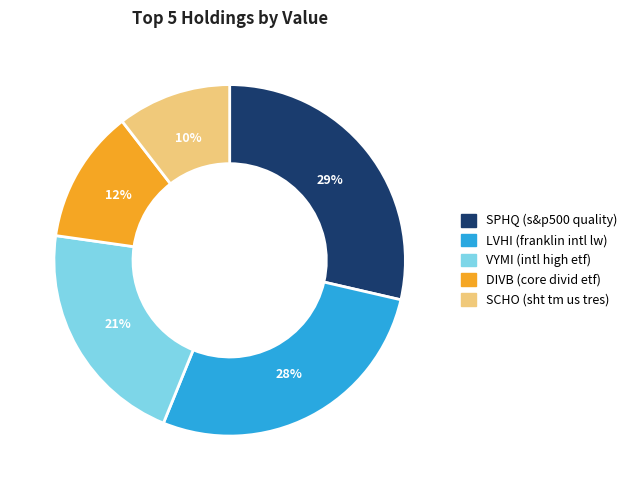

To the nearest percent, what percentage of the pie is LVHI (franklin intl lw)?

28%